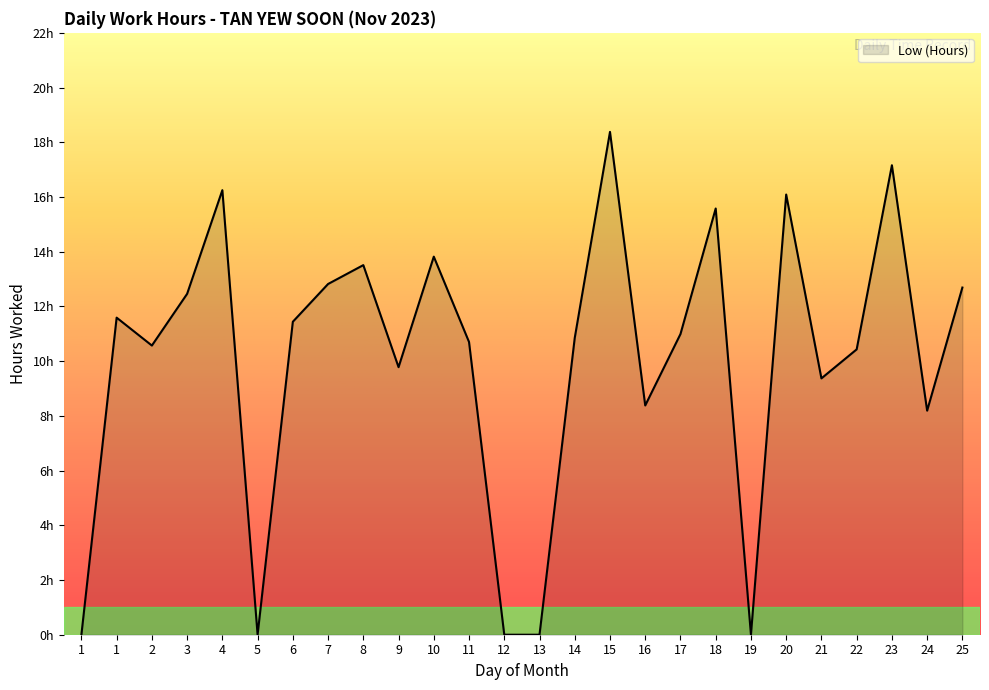

Does the chart display data point markers on the line(s)?

No